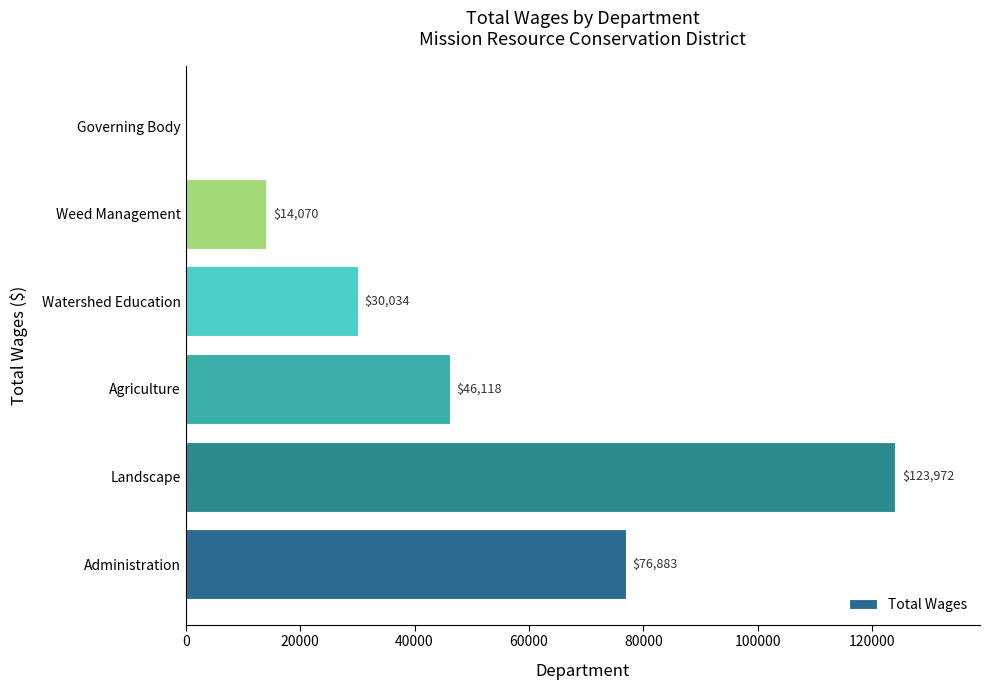

Reading top to bottom, what are all the values shown in this chart?

Governing Body=0	Weed Management=14070	Watershed Education=30034	Agriculture=46118	Landscape=123972	Administration=76883